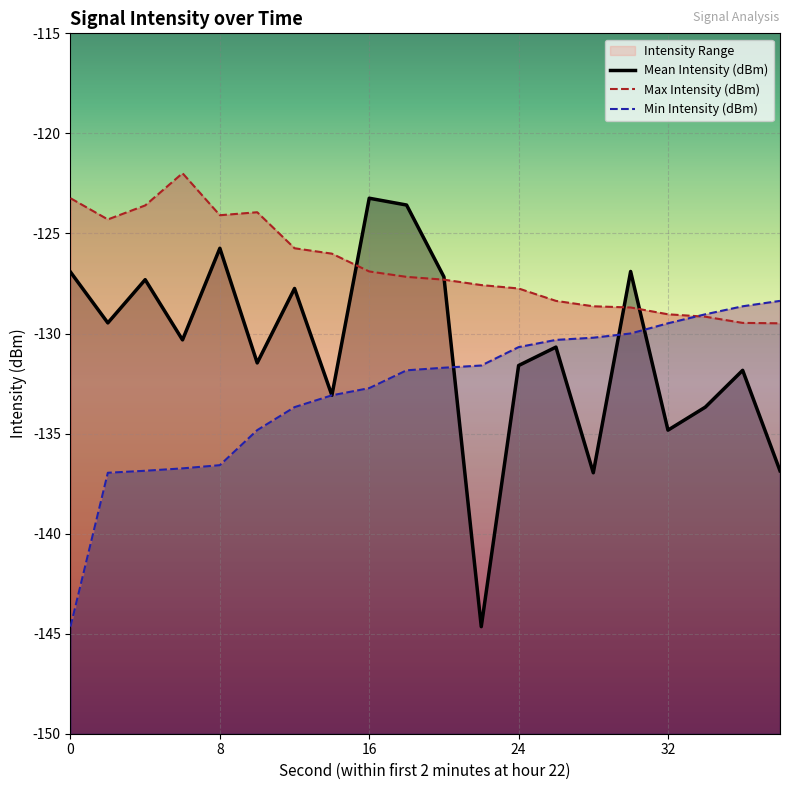

After their last crossing, which series has the higher values: Max Intensity (dBm) or Min Intensity (dBm)?

Min Intensity (dBm)